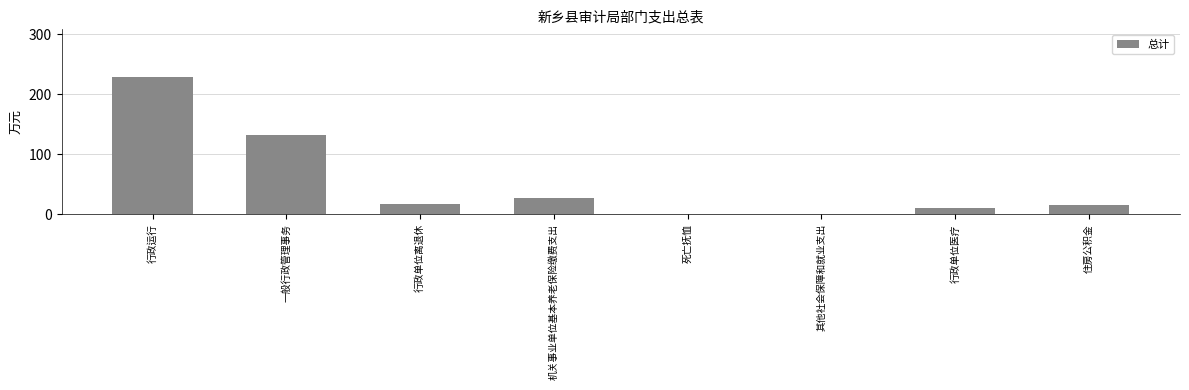

What is the sum of all values?

431.9